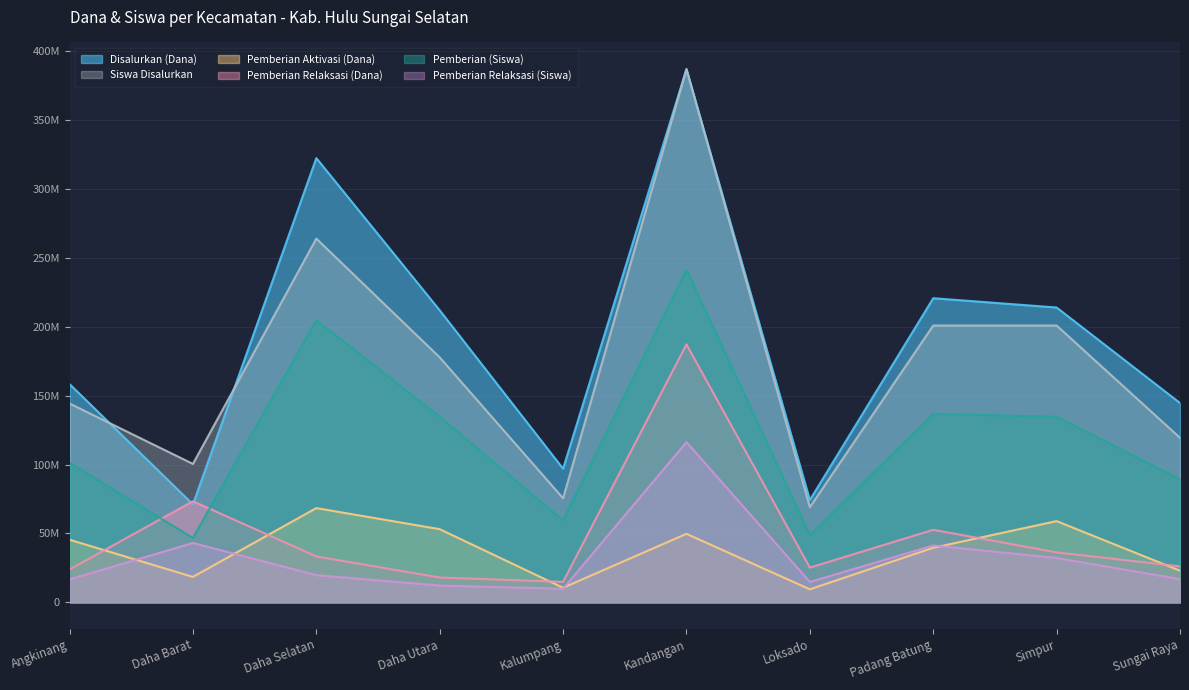

Where is Pemberian (Siswa) nearest to the value 144054325?

Padang Batung